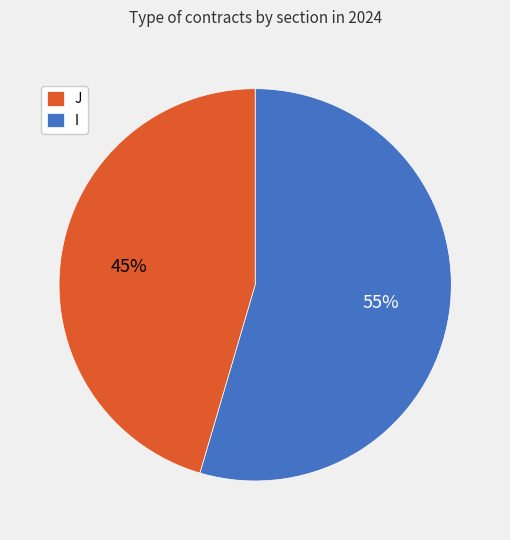

Does any single category account for the majority?

Yes